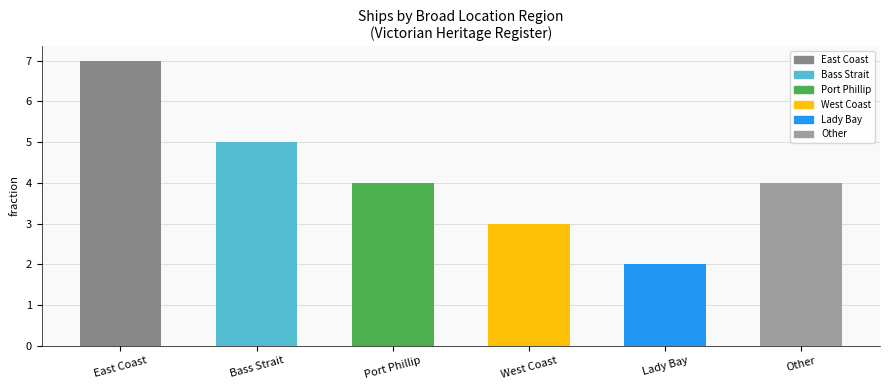

What is the greatest value displayed?

7